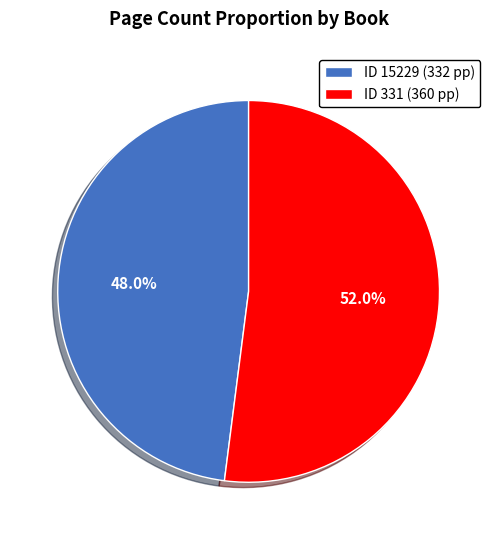

What is the total percentage of ID 331 (360 pp) and ID 15229 (332 pp)?

100.0%